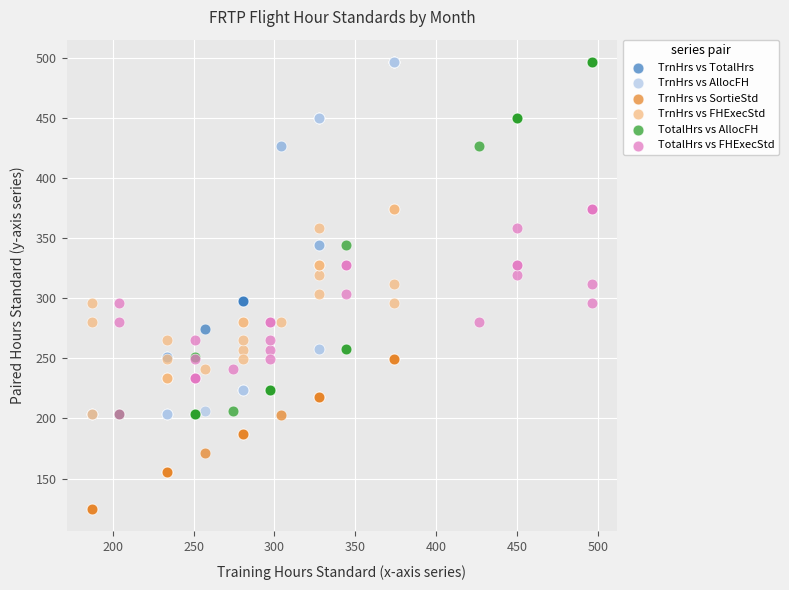

Which series reaches the minimum Y coordinate?

TrnHrs vs SortieStd